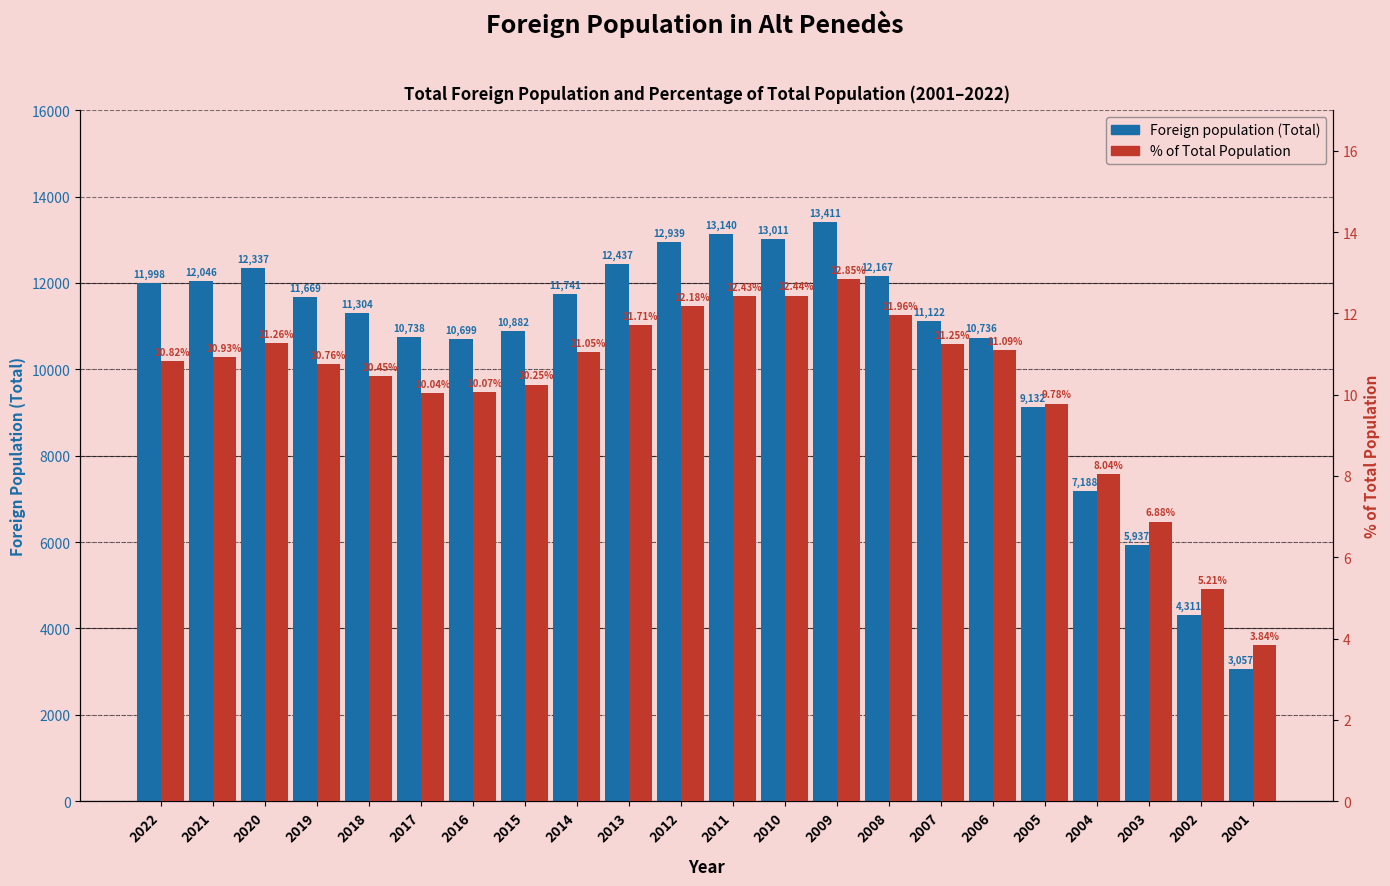

True or false: Foreign population (Total) has a value of 10882.0 at 2015.

True